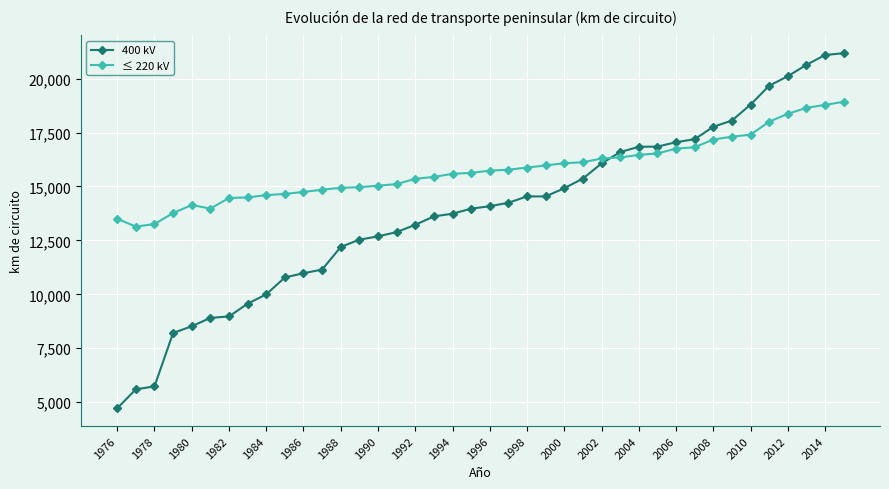

What is the value of the ≤ 220 kV point at the 11th from the left?

14746.3